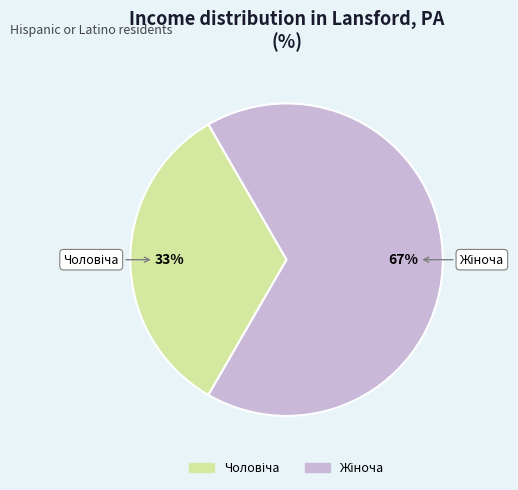

Is there a majority slice in this chart?

Yes